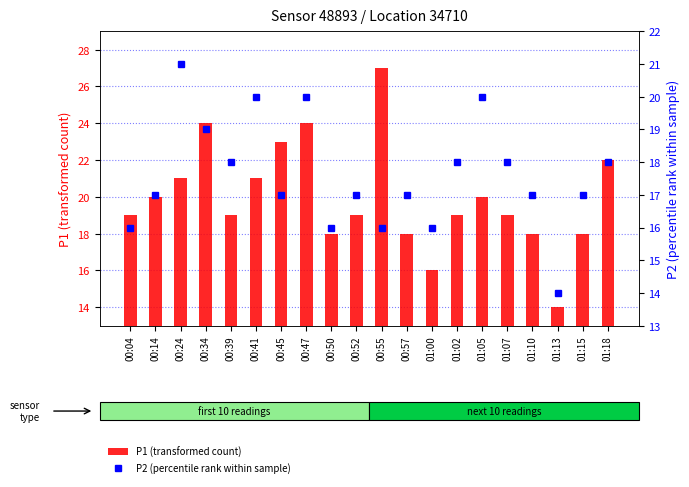

The P2 (percentile rank within sample) series shows 8 at 00:57. True or false?

False